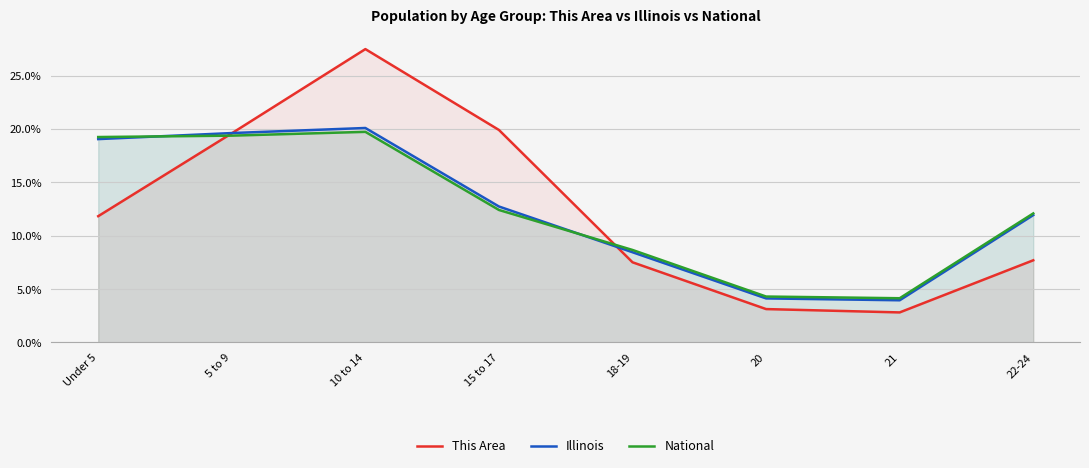

What is the sum of all National values?

100.0